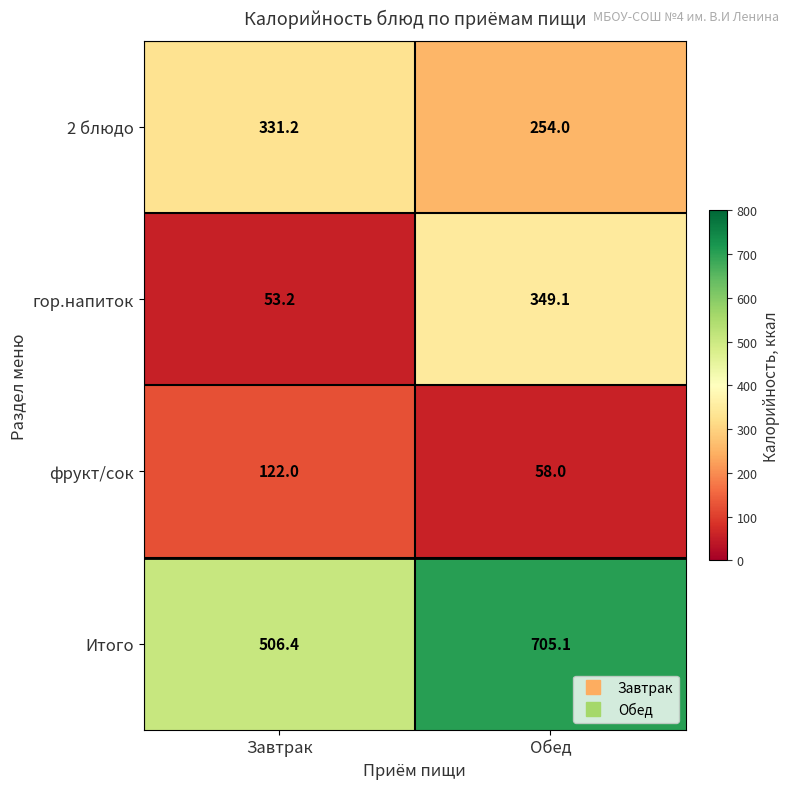

Which series has the widest spread of values?

гор.напиток